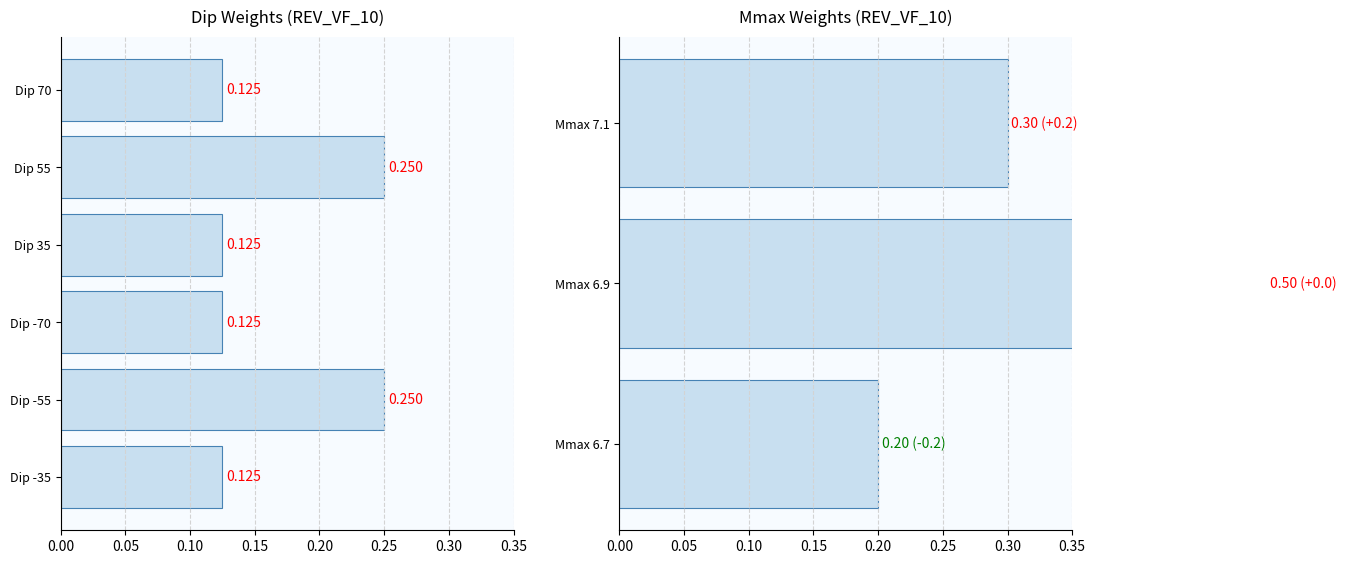

Where is the data nearest to the value 0?

Dip 70